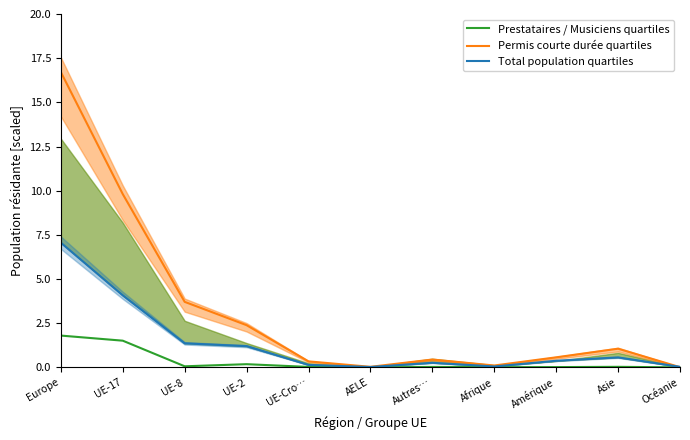

Between UE-2 and Asie, which is larger?

UE-2